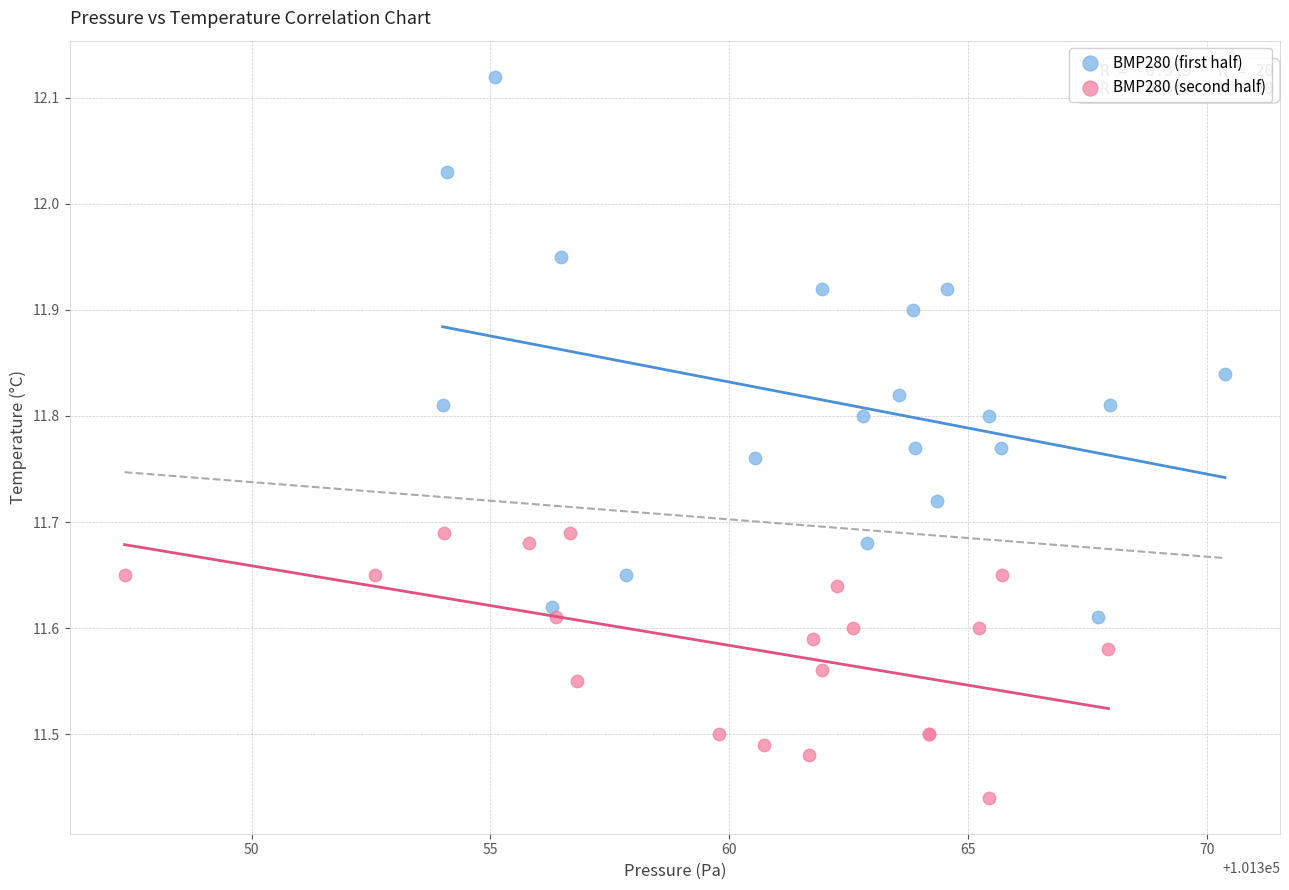

Which series reaches the minimum Y coordinate?

BMP280 (second half)